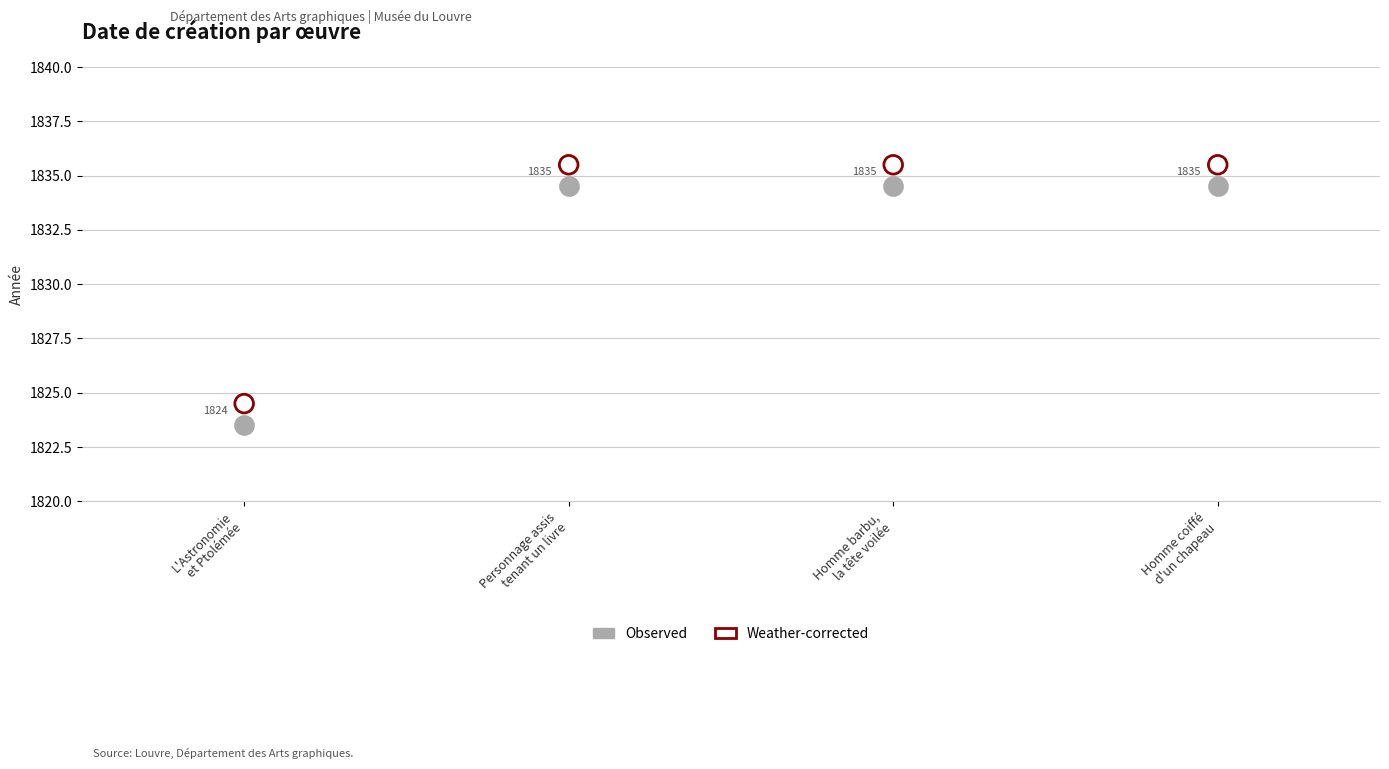

Which series reaches the minimum Y coordinate?

Observed